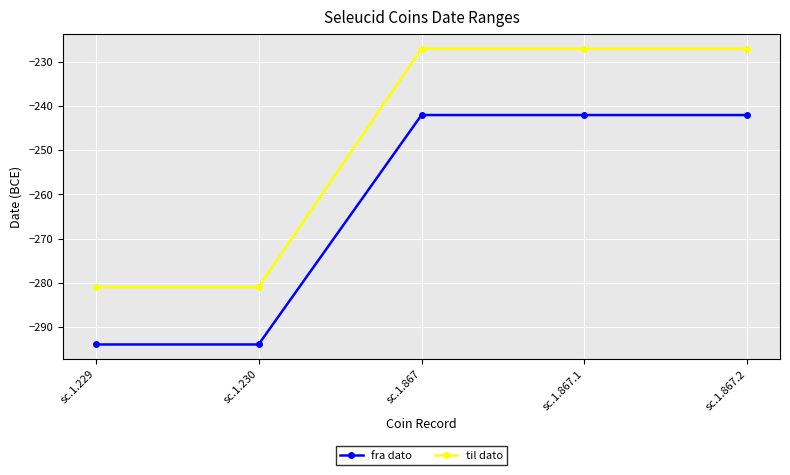

What is the sum of all til dato values?

-1243